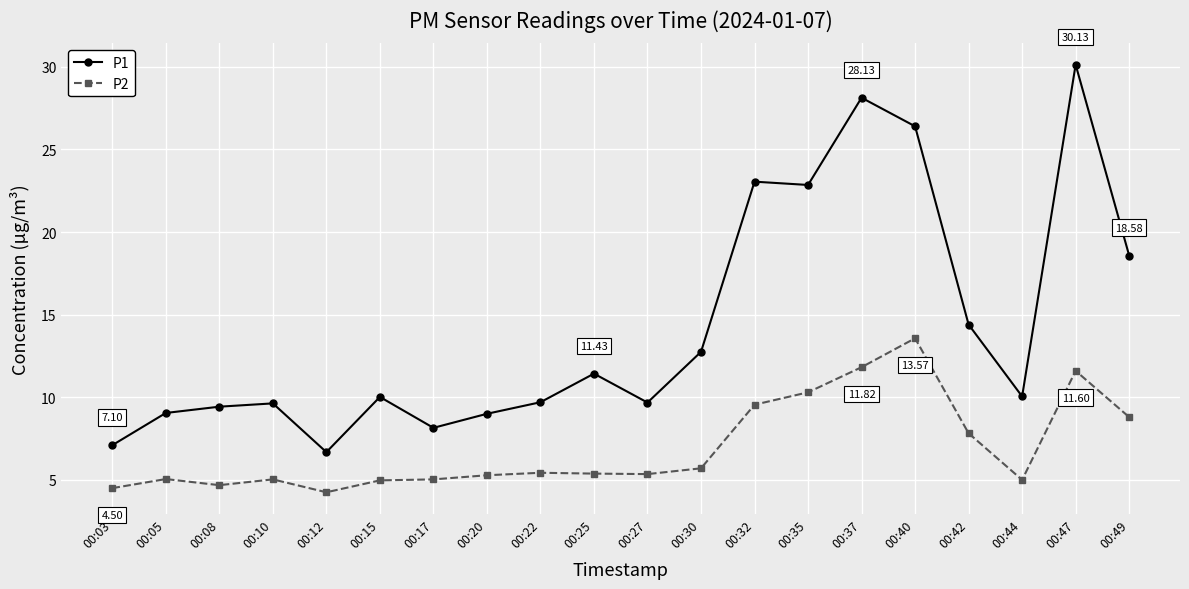

What is the total value across all series at 00:15?

15.0